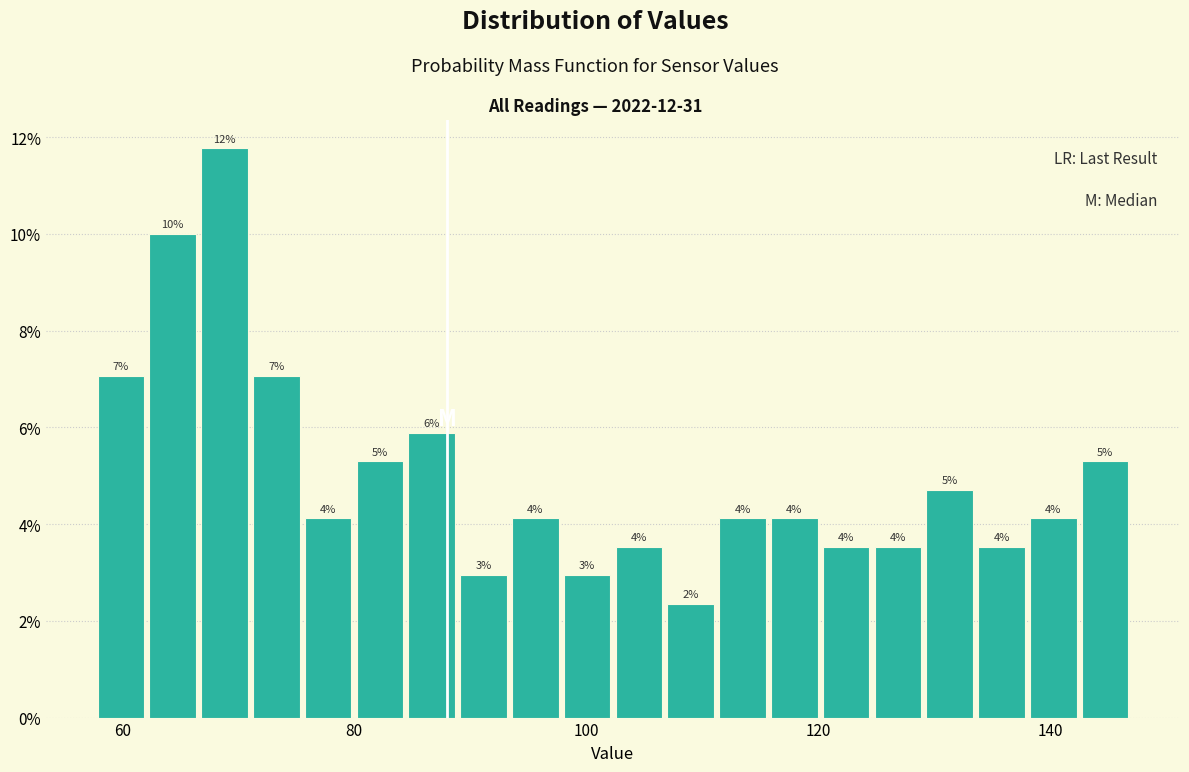

Read against the x-axis, roughly where is the centre of the tallest bar?

68